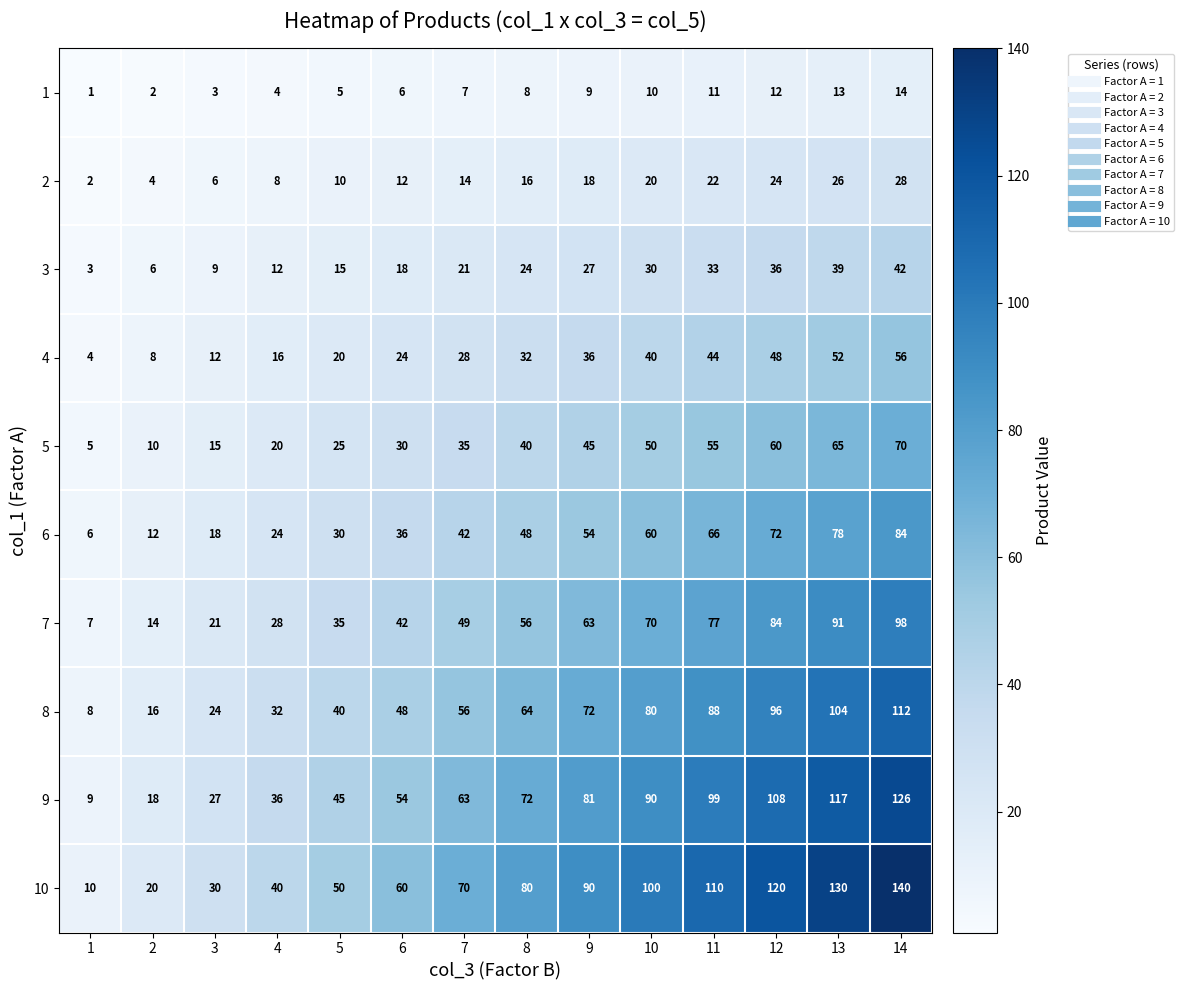

Where is 1 nearest to the value 7?

7